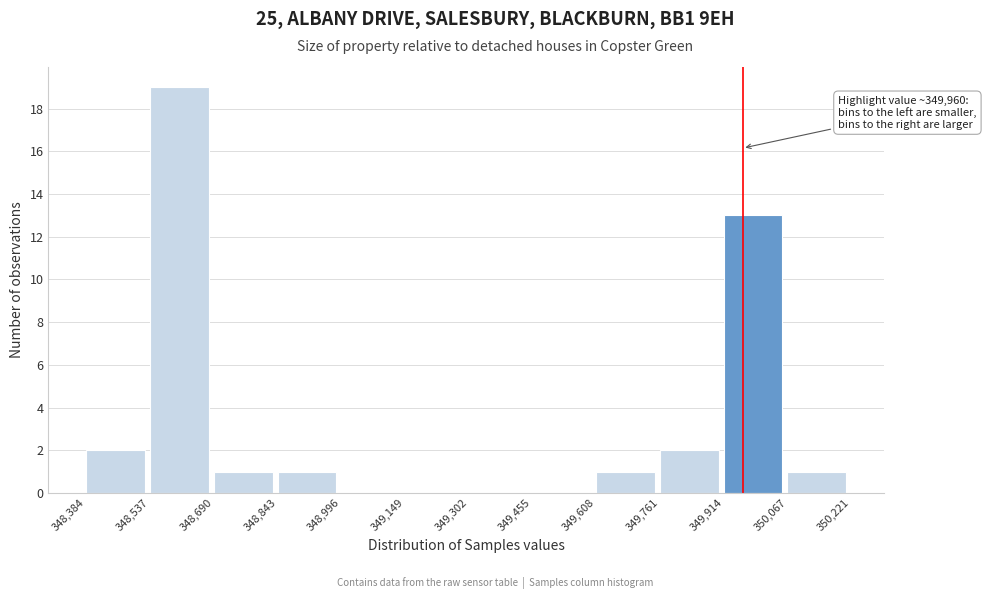

Which range on the x-axis has the tallest bar?

348,537 to 348,690